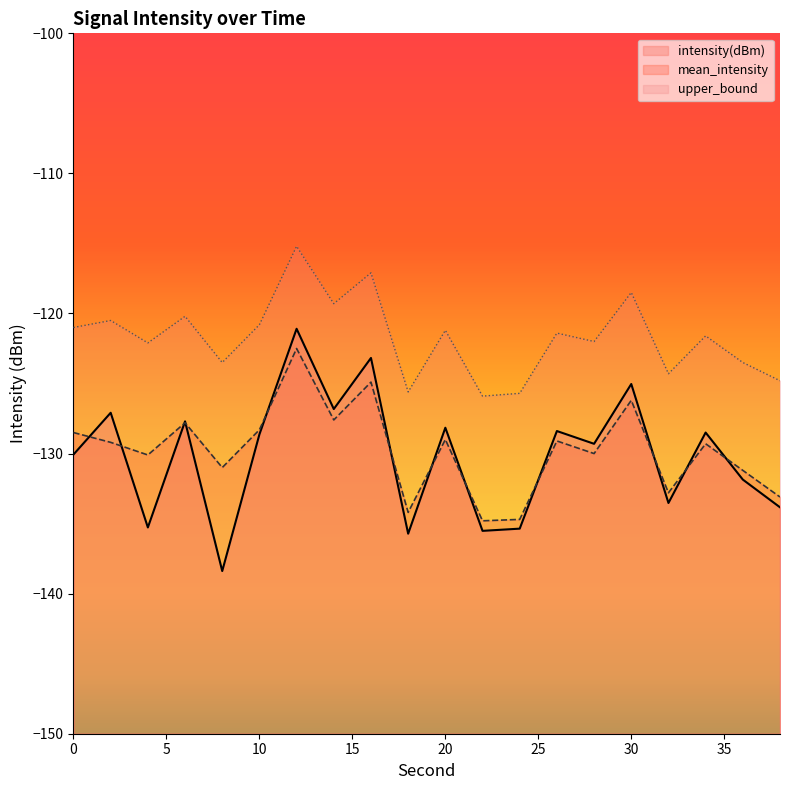

What is the minimum value for upper_bound?

-125.9